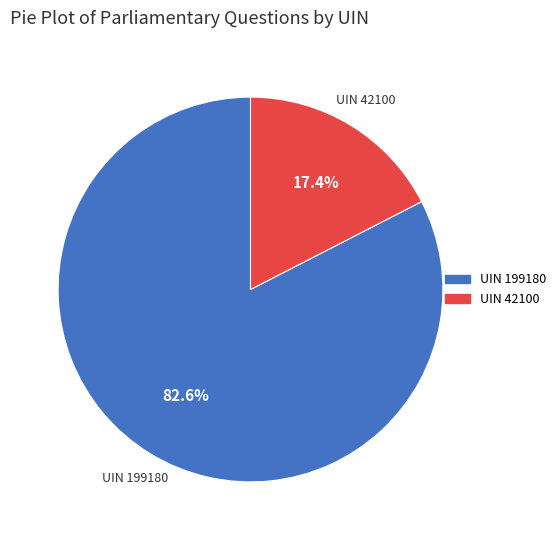

Is there a majority slice in this chart?

Yes